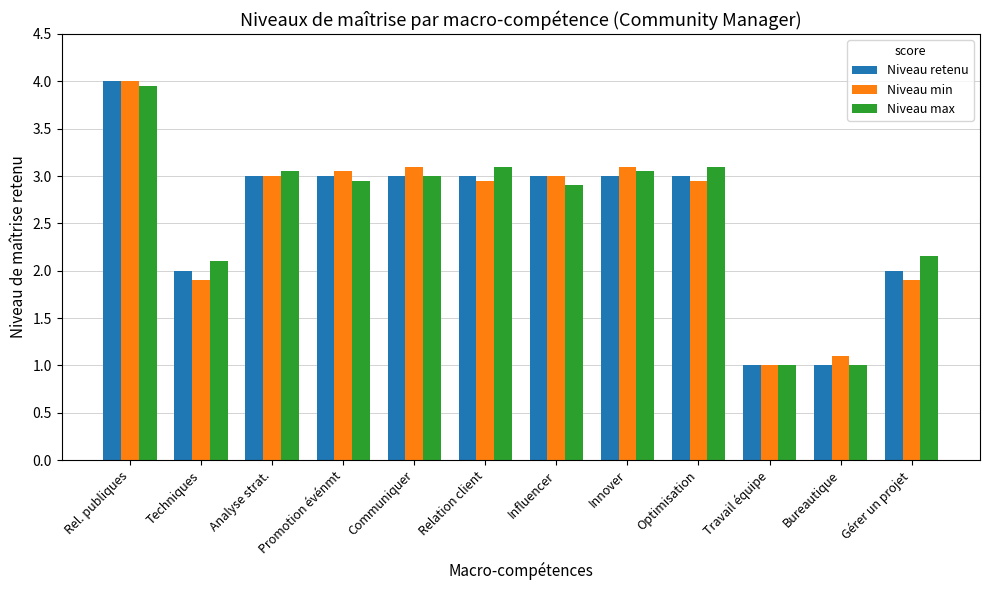

How many distinct data groups are displayed?

3